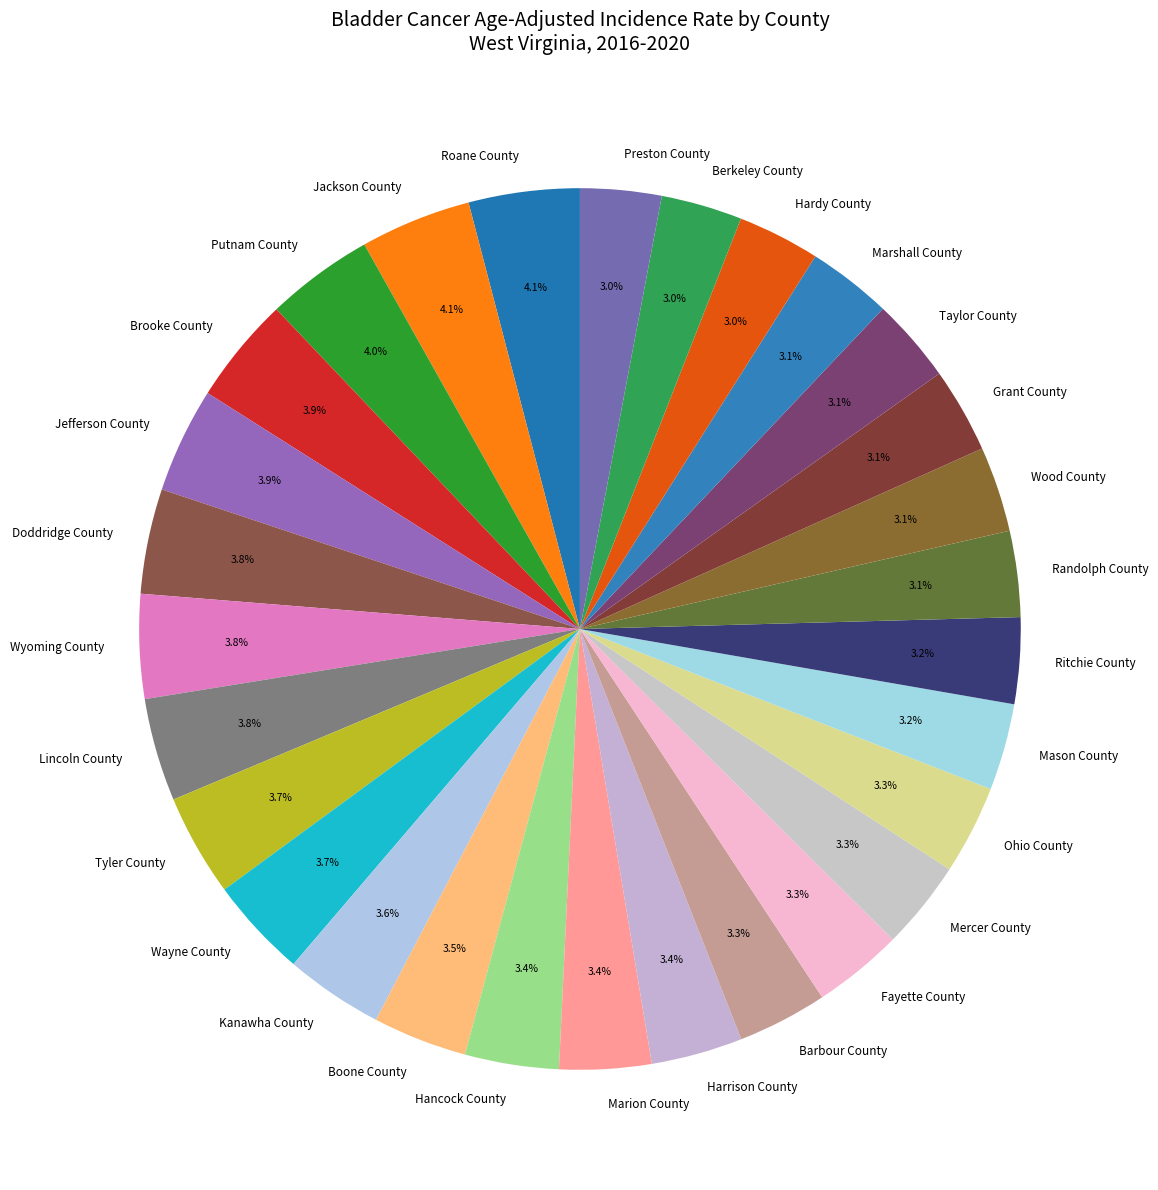

Is there a majority slice in this chart?

No